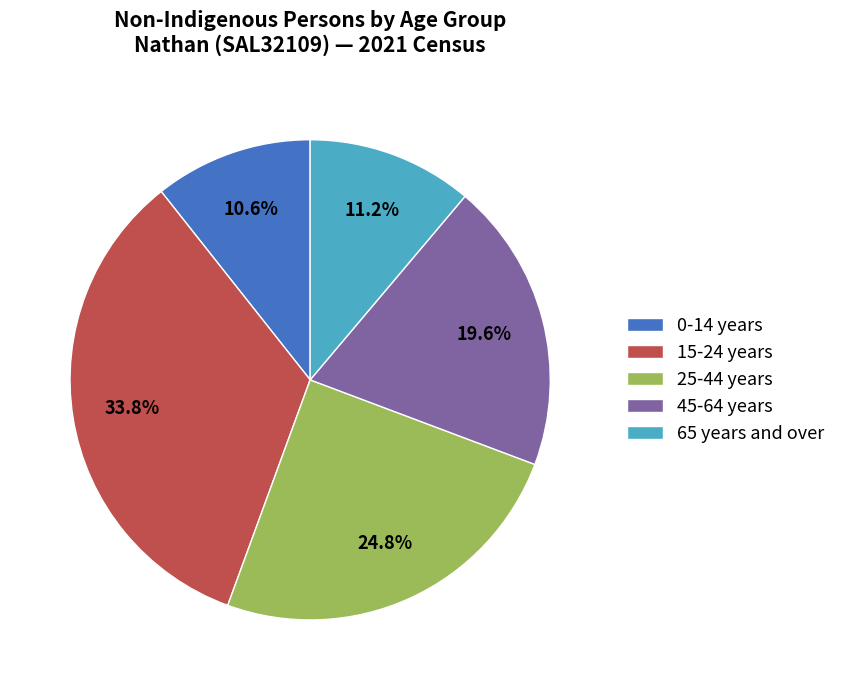

Is 25-44 years the majority of the pie?

No